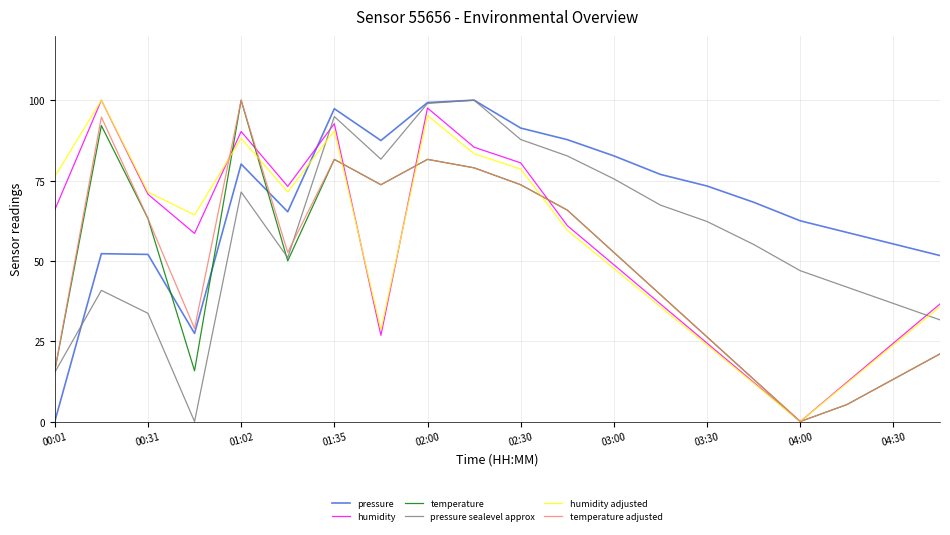

Which series has the largest total across all categories?

pressure